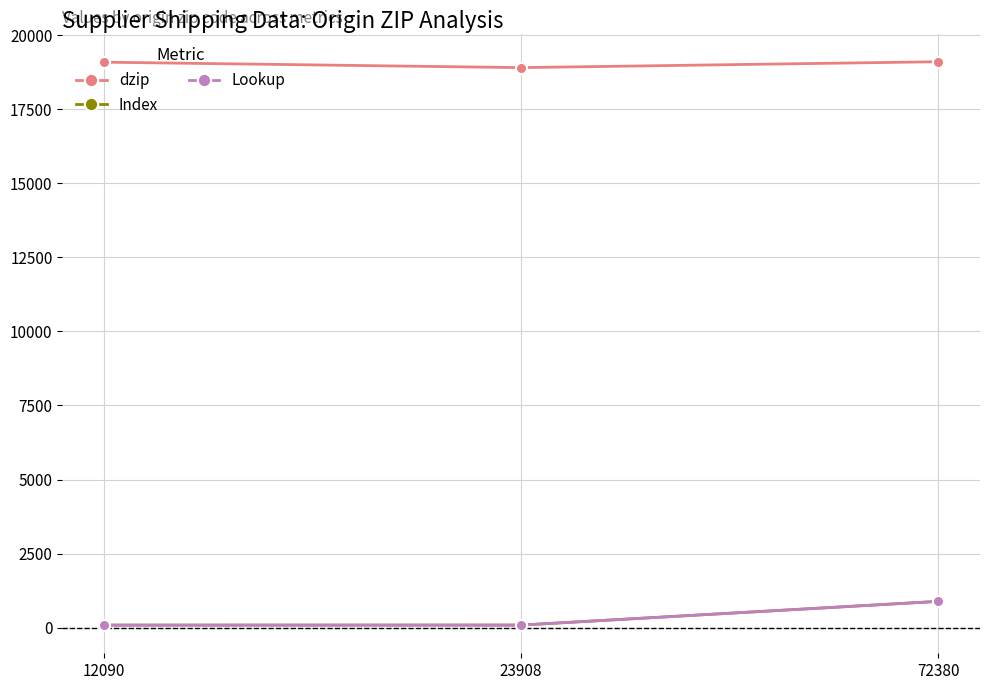

Reading left to right, extract all data points from this chart.

dzip: 12090=19086	23908=18902	72380=19101
Index: 12090=89	23908=90	72380=890
Lookup: 12090=89	23908=90	72380=890